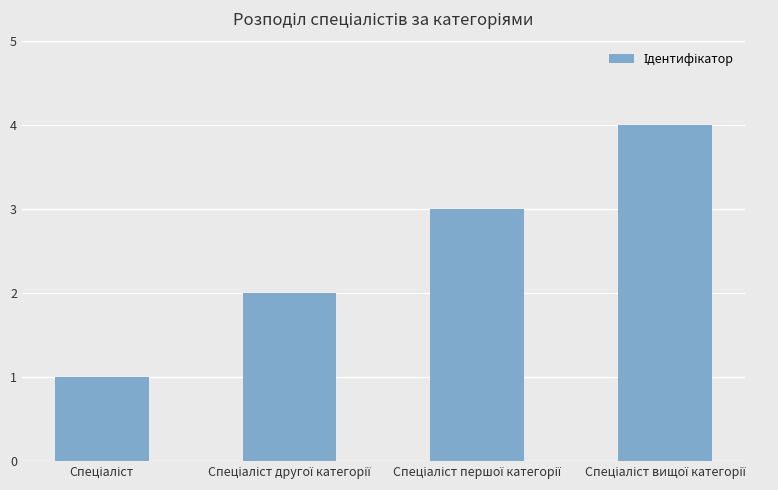

How many series are shown in this chart?

1